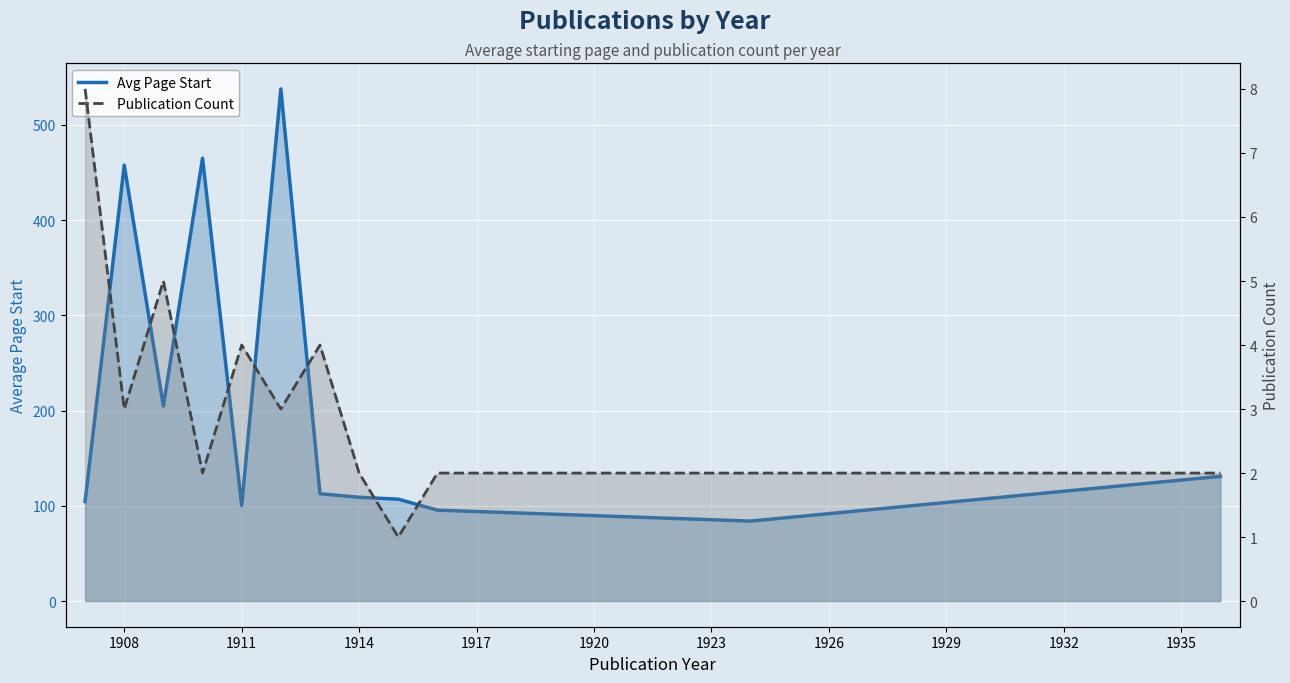

How many values in the Publication Count series are below 3?

6